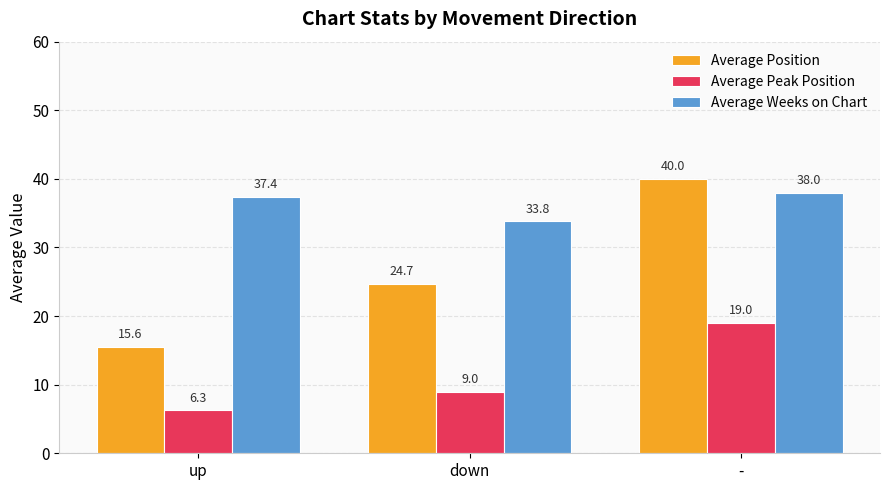

Reading left to right, what are all the values shown in this chart?

Average Position: 15.6	24.7	40.0
Average Peak Position: 6.3	9.0	19.0
Average Weeks on Chart: 37.4	33.8	38.0